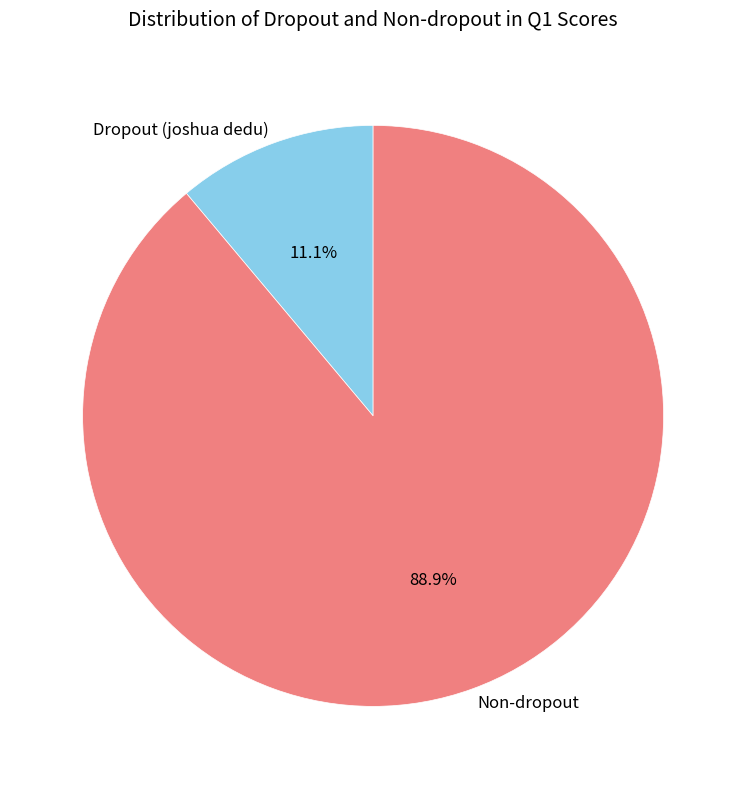

Does any single category account for the majority?

Yes